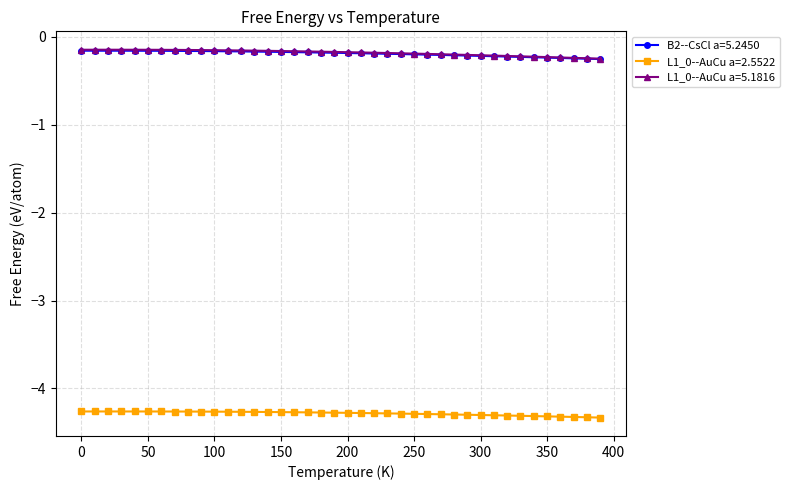

What is the value of the L1_0--AuCu a=2.5522 point at the 10th from the left?

-4.3